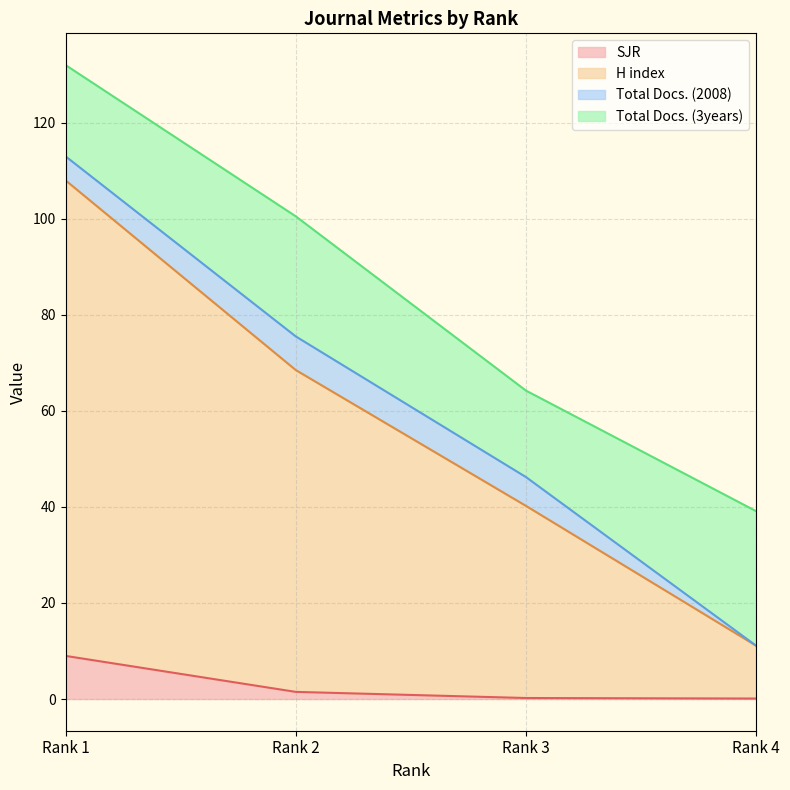

At which label does SJR reach its peak?

Rank 1